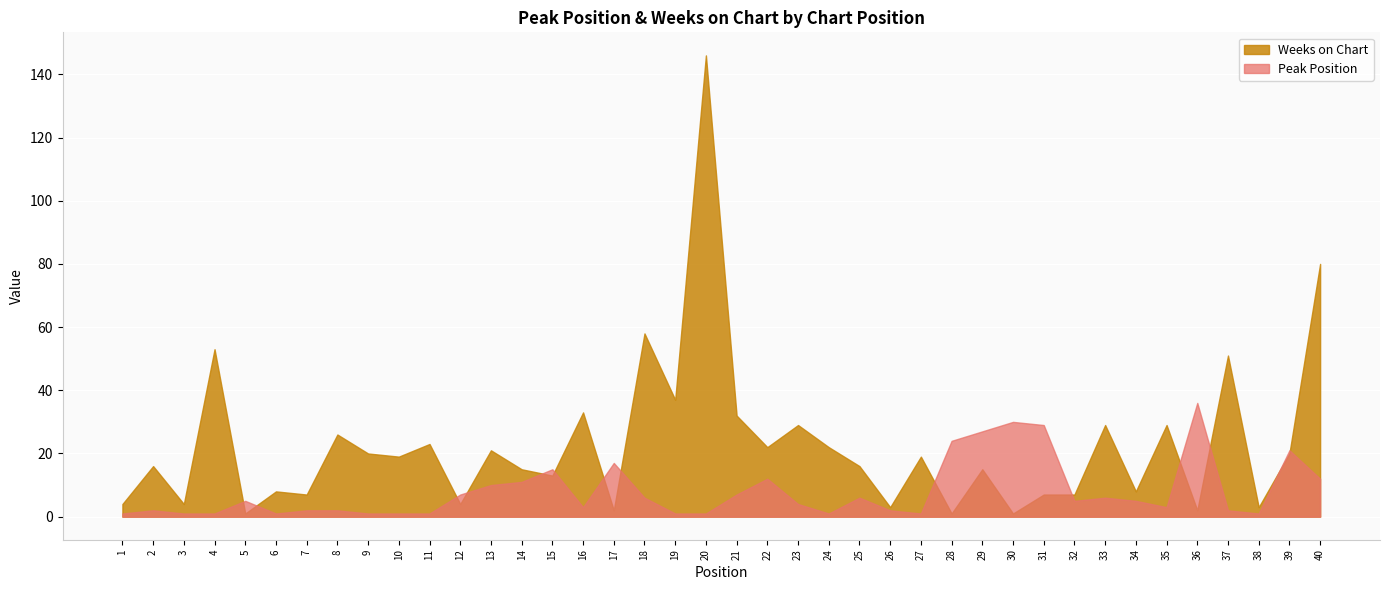

Is it true that Weeks on Chart equals 80 at 40?

True